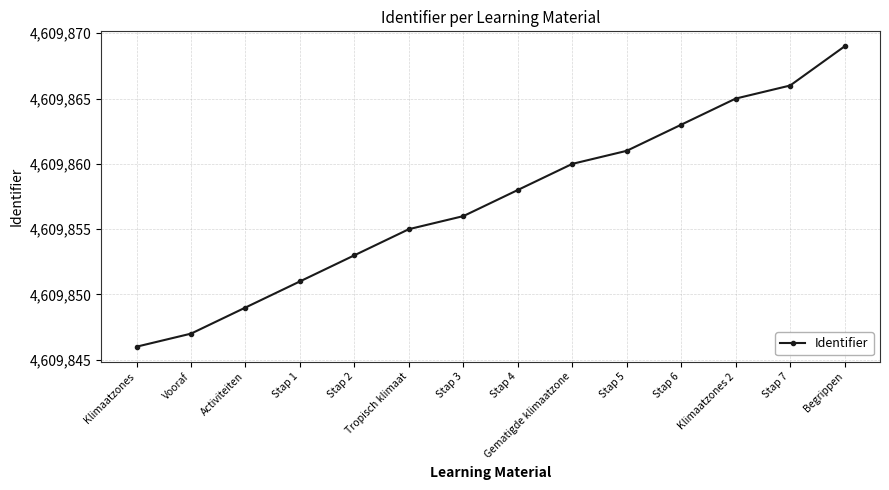

Reading left to right, transcribe all the data shown in this chart.

4609846	4609847	4609849	4609851	4609853	4609855	4609856	4609858	4609860	4609861	4609863	4609865	4609866	4609869